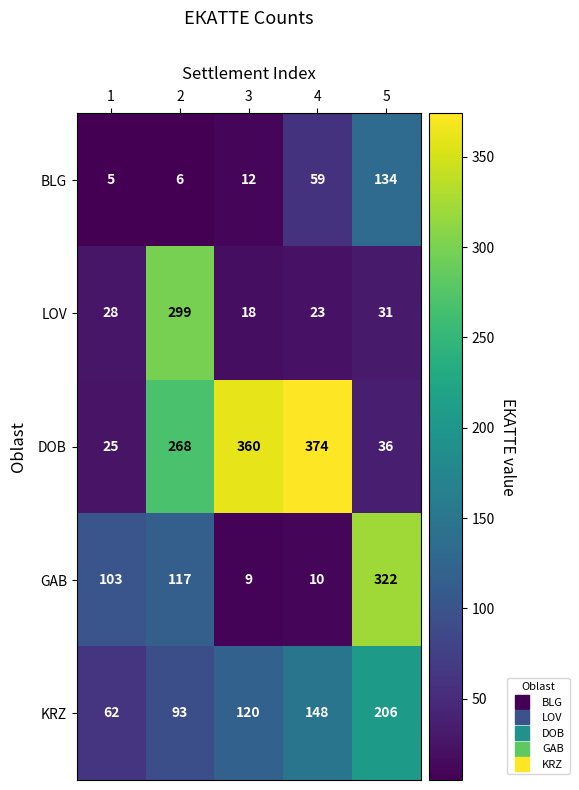

The value of KRZ at 1 is 62. True or false?

True